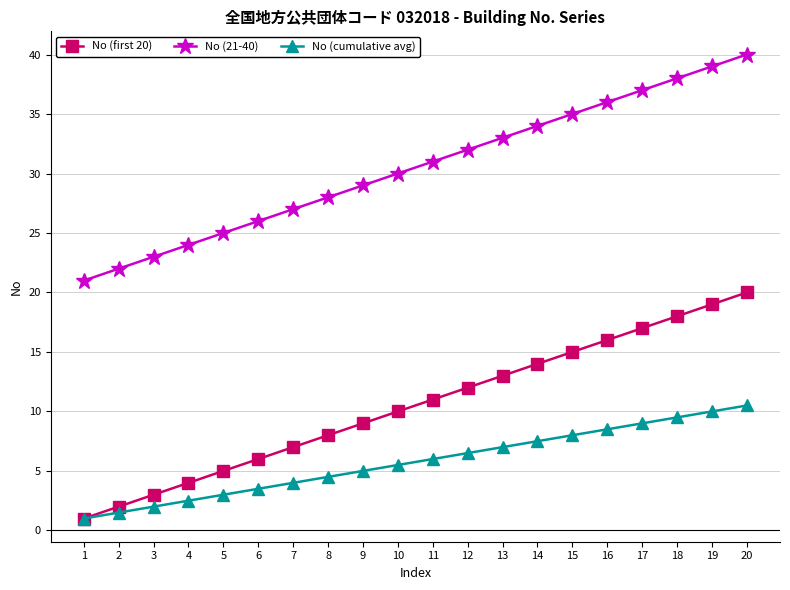

Which category has the highest value in the No (first 20) series?

20